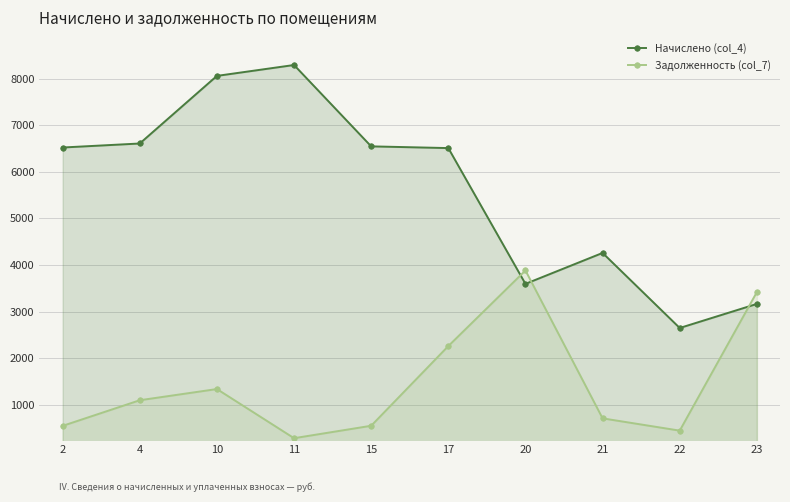

Where is the first local maximum for Начислено (col_4)?

11